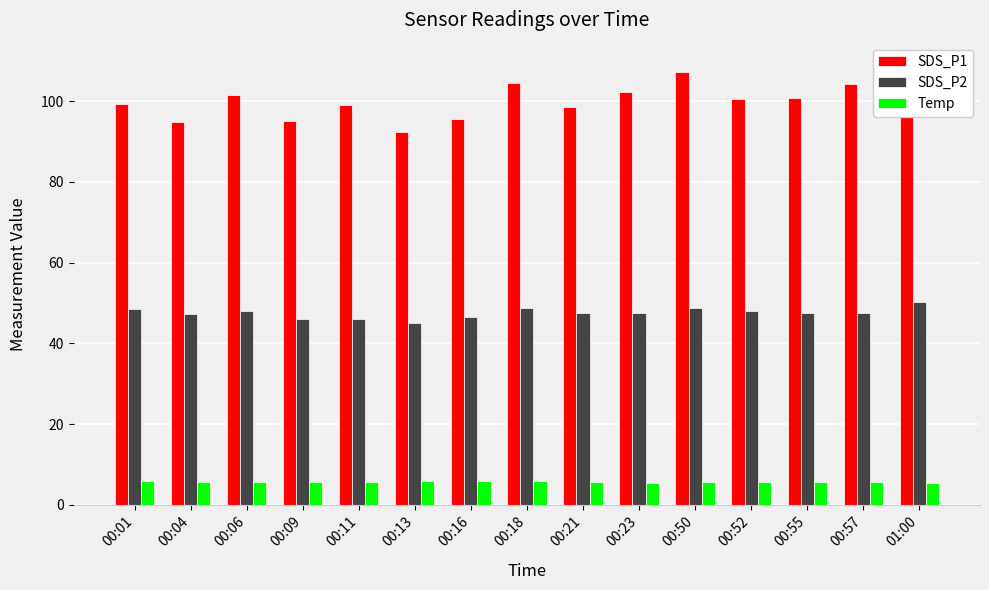

The Temp series shows 10.0 at 00:16. True or false?

False